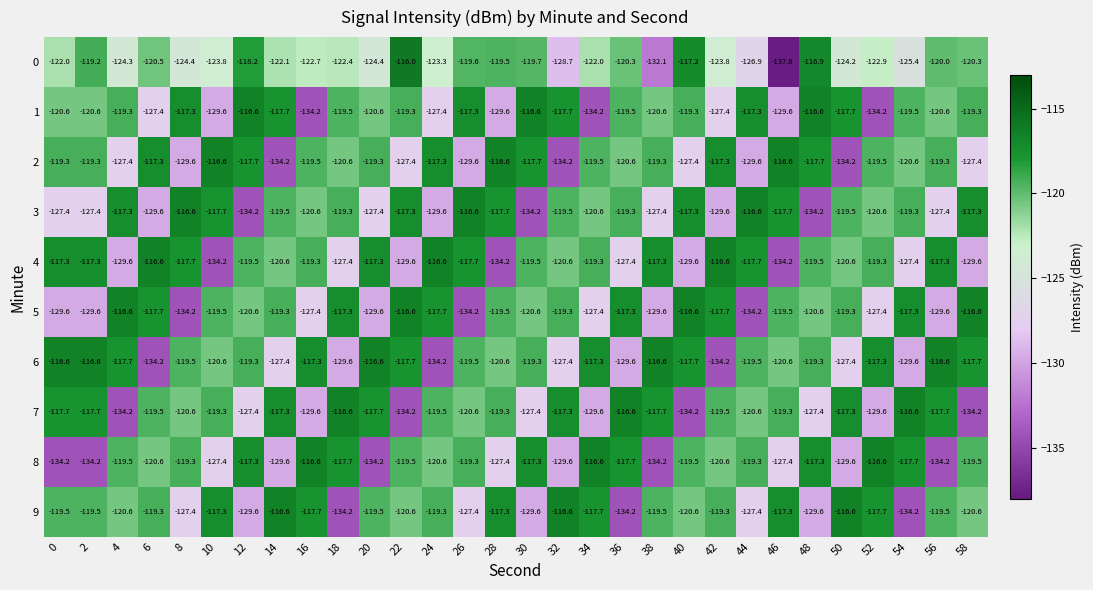

Where is 0 nearest to the value -126?

54